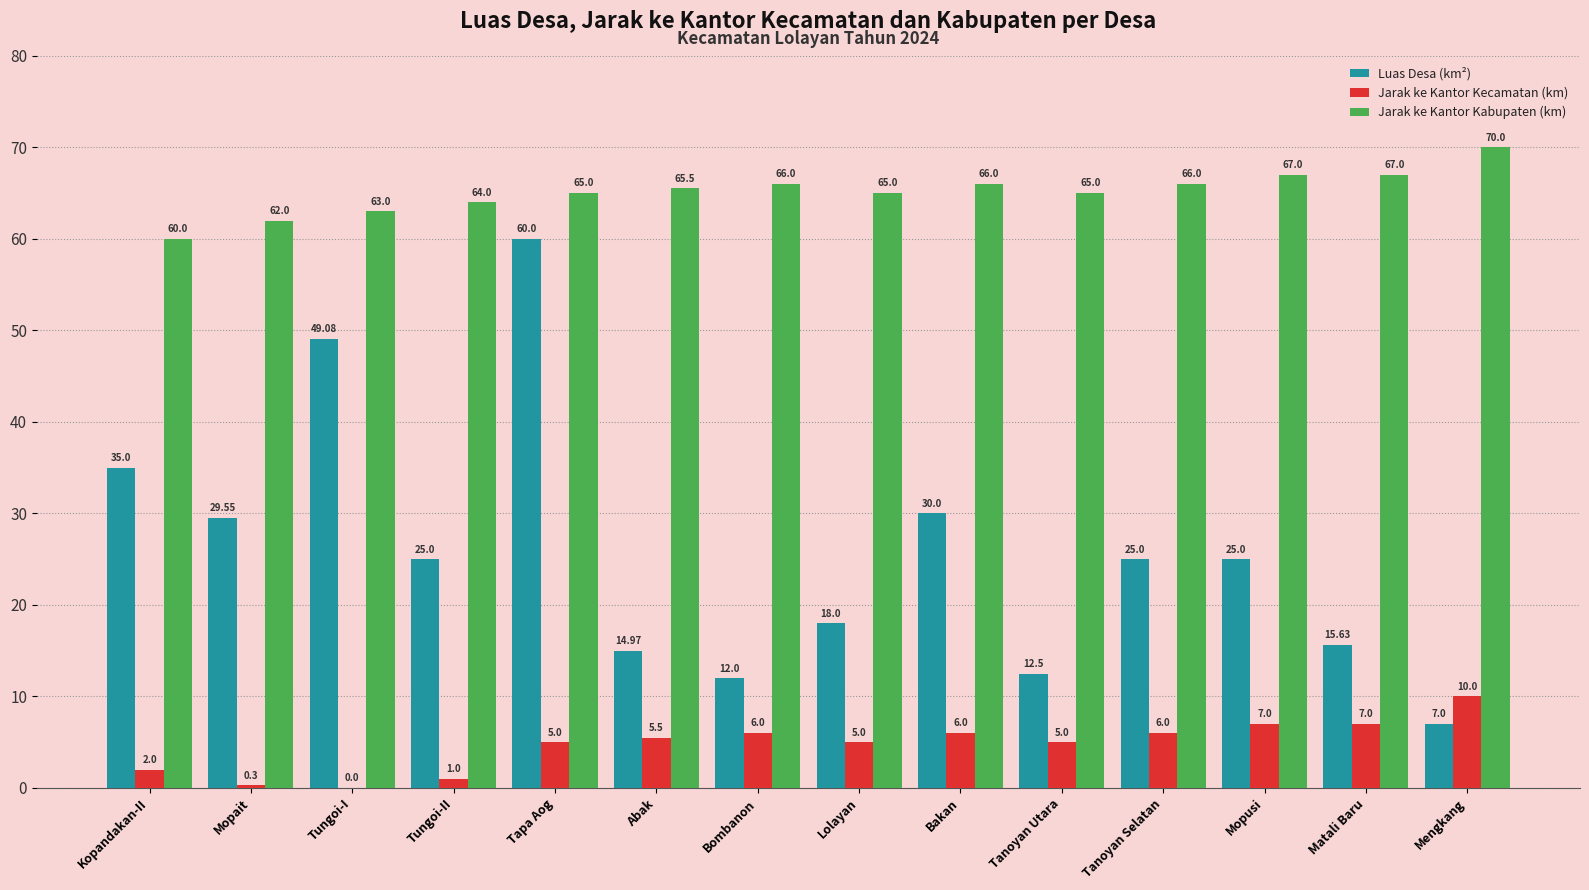

Is it true that Jarak ke Kantor Kecamatan (km) equals 8.9 at Tapa Aog?

False